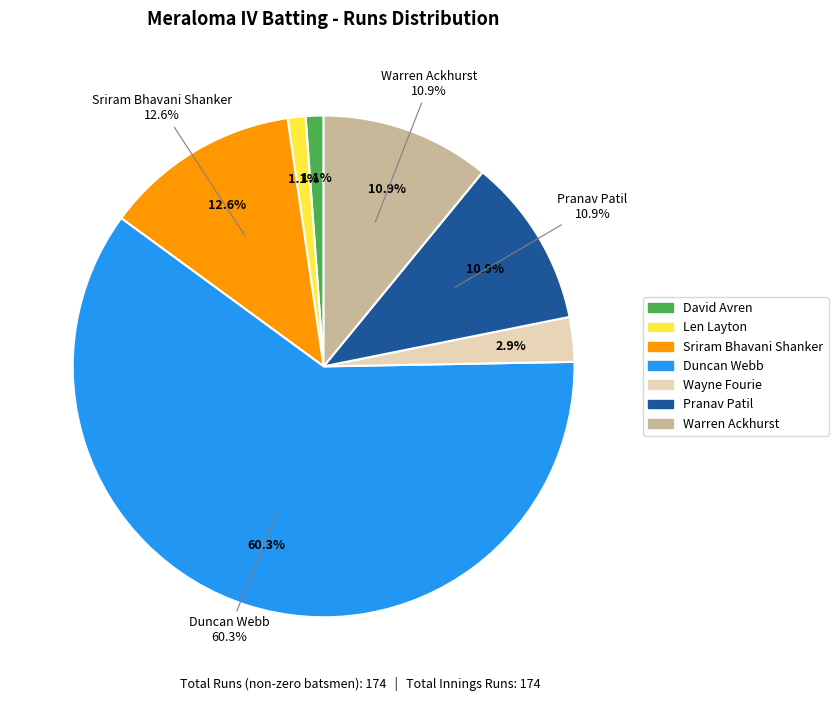

Which slice is the largest?

Duncan Webb